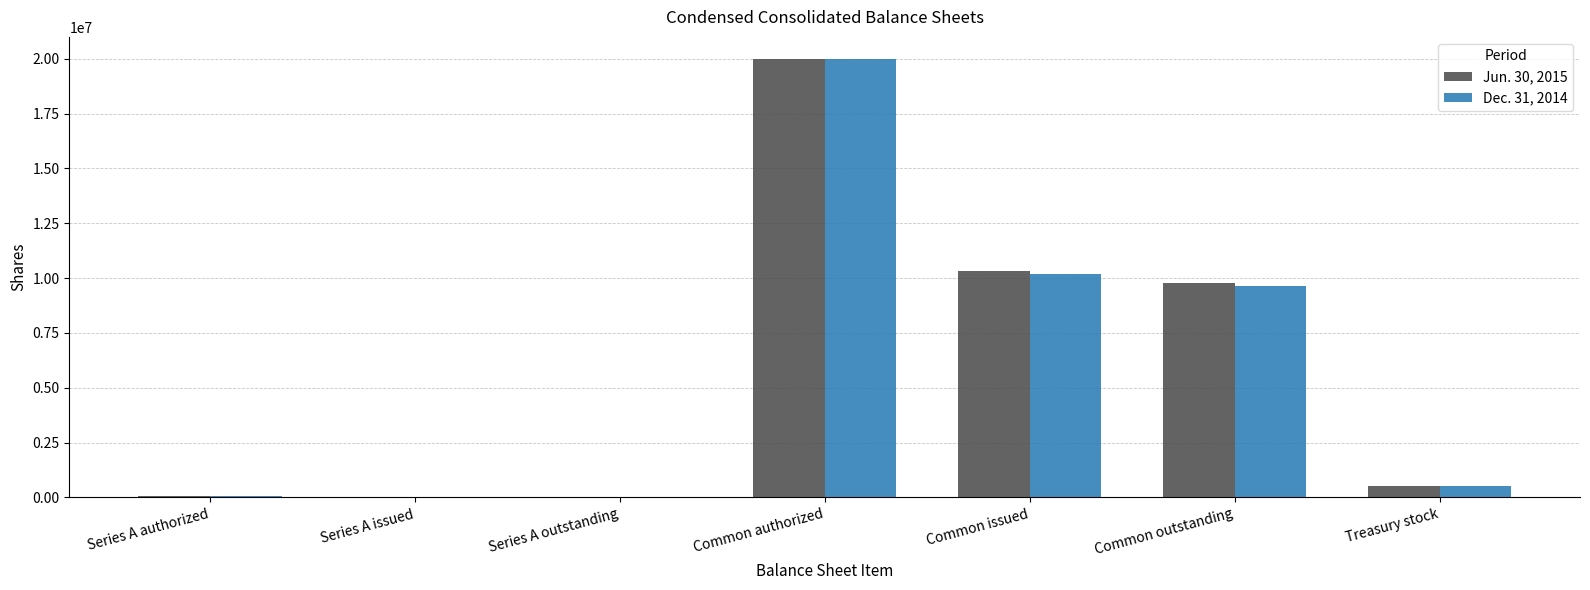

The Jun. 30, 2015 series shows 6717778 at Common outstanding. True or false?

False